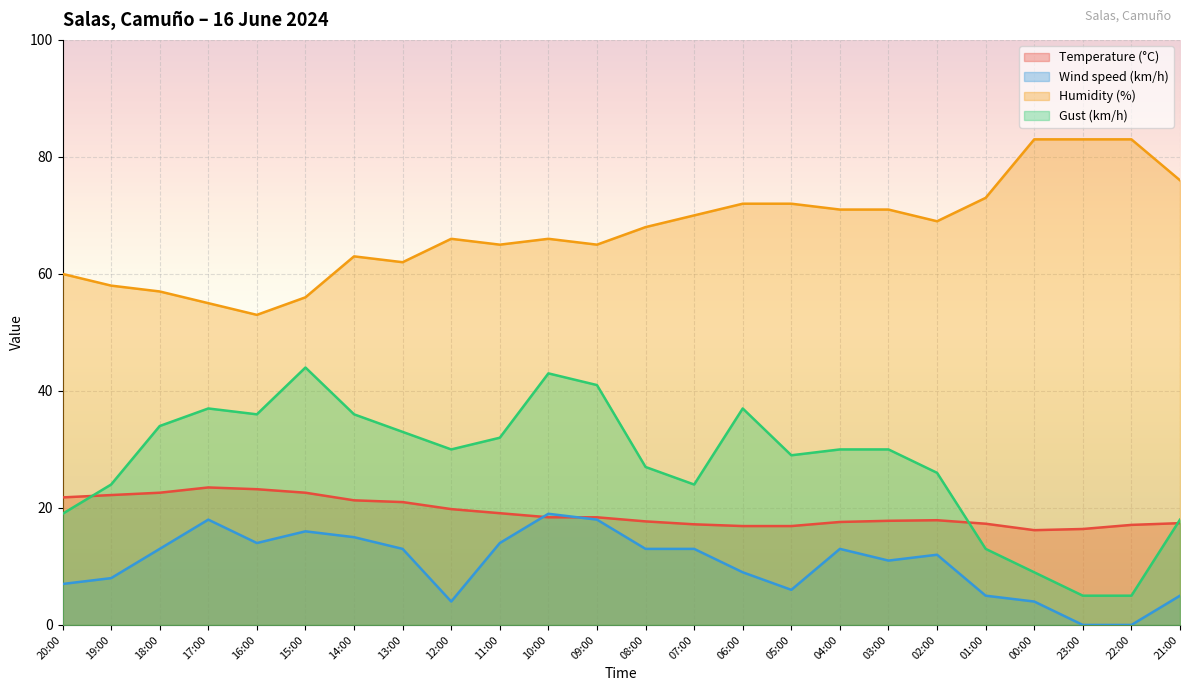

At how many categories does at least one series exceed 61?

18